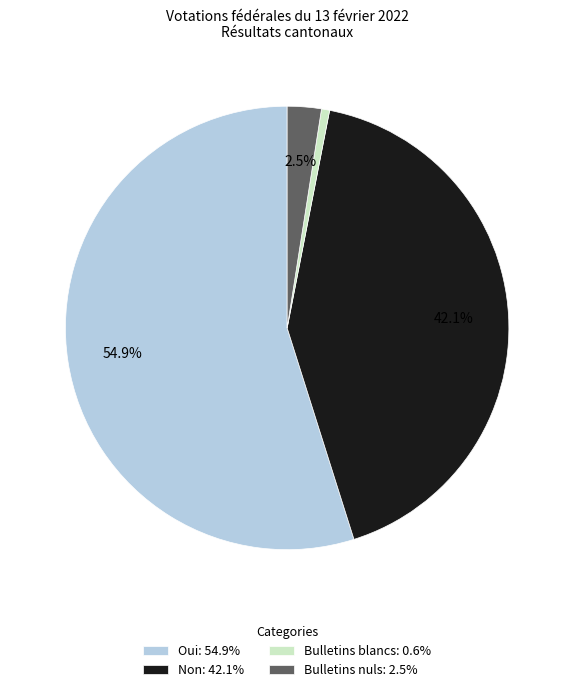

Rank the categories by value from highest to lowest.

Oui, Non, Bulletins nuls, Bulletins blancs